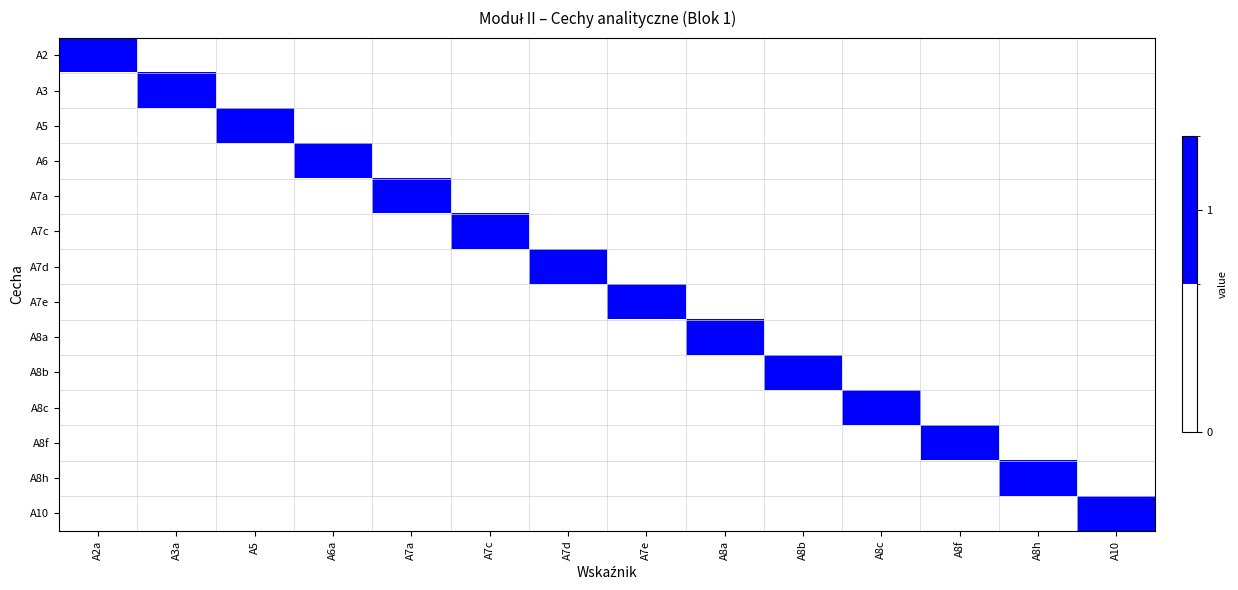

Reading left to right, what are all the values shown in this chart?

A2: A2a=1	A3a=0	A5=0	A6a=0	A7a=0	A7c=0	A7d=0	A7e=0	A8a=0	A8b=0	A8c=0	A8f=0	A8h=0	A10=0
A3: A2a=0	A3a=1	A5=0	A6a=0	A7a=0	A7c=0	A7d=0	A7e=0	A8a=0	A8b=0	A8c=0	A8f=0	A8h=0	A10=0
A5: A2a=0	A3a=0	A5=1	A6a=0	A7a=0	A7c=0	A7d=0	A7e=0	A8a=0	A8b=0	A8c=0	A8f=0	A8h=0	A10=0
A6: A2a=0	A3a=0	A5=0	A6a=1	A7a=0	A7c=0	A7d=0	A7e=0	A8a=0	A8b=0	A8c=0	A8f=0	A8h=0	A10=0
A7a: A2a=0	A3a=0	A5=0	A6a=0	A7a=1	A7c=0	A7d=0	A7e=0	A8a=0	A8b=0	A8c=0	A8f=0	A8h=0	A10=0
A7c: A2a=0	A3a=0	A5=0	A6a=0	A7a=0	A7c=1	A7d=0	A7e=0	A8a=0	A8b=0	A8c=0	A8f=0	A8h=0	A10=0
A7d: A2a=0	A3a=0	A5=0	A6a=0	A7a=0	A7c=0	A7d=1	A7e=0	A8a=0	A8b=0	A8c=0	A8f=0	A8h=0	A10=0
A7e: A2a=0	A3a=0	A5=0	A6a=0	A7a=0	A7c=0	A7d=0	A7e=1	A8a=0	A8b=0	A8c=0	A8f=0	A8h=0	A10=0
A8a: A2a=0	A3a=0	A5=0	A6a=0	A7a=0	A7c=0	A7d=0	A7e=0	A8a=1	A8b=0	A8c=0	A8f=0	A8h=0	A10=0
A8b: A2a=0	A3a=0	A5=0	A6a=0	A7a=0	A7c=0	A7d=0	A7e=0	A8a=0	A8b=1	A8c=0	A8f=0	A8h=0	A10=0
A8c: A2a=0	A3a=0	A5=0	A6a=0	A7a=0	A7c=0	A7d=0	A7e=0	A8a=0	A8b=0	A8c=1	A8f=0	A8h=0	A10=0
A8f: A2a=0	A3a=0	A5=0	A6a=0	A7a=0	A7c=0	A7d=0	A7e=0	A8a=0	A8b=0	A8c=0	A8f=1	A8h=0	A10=0
A8h: A2a=0	A3a=0	A5=0	A6a=0	A7a=0	A7c=0	A7d=0	A7e=0	A8a=0	A8b=0	A8c=0	A8f=0	A8h=1	A10=0
A10: A2a=0	A3a=0	A5=0	A6a=0	A7a=0	A7c=0	A7d=0	A7e=0	A8a=0	A8b=0	A8c=0	A8f=0	A8h=0	A10=1